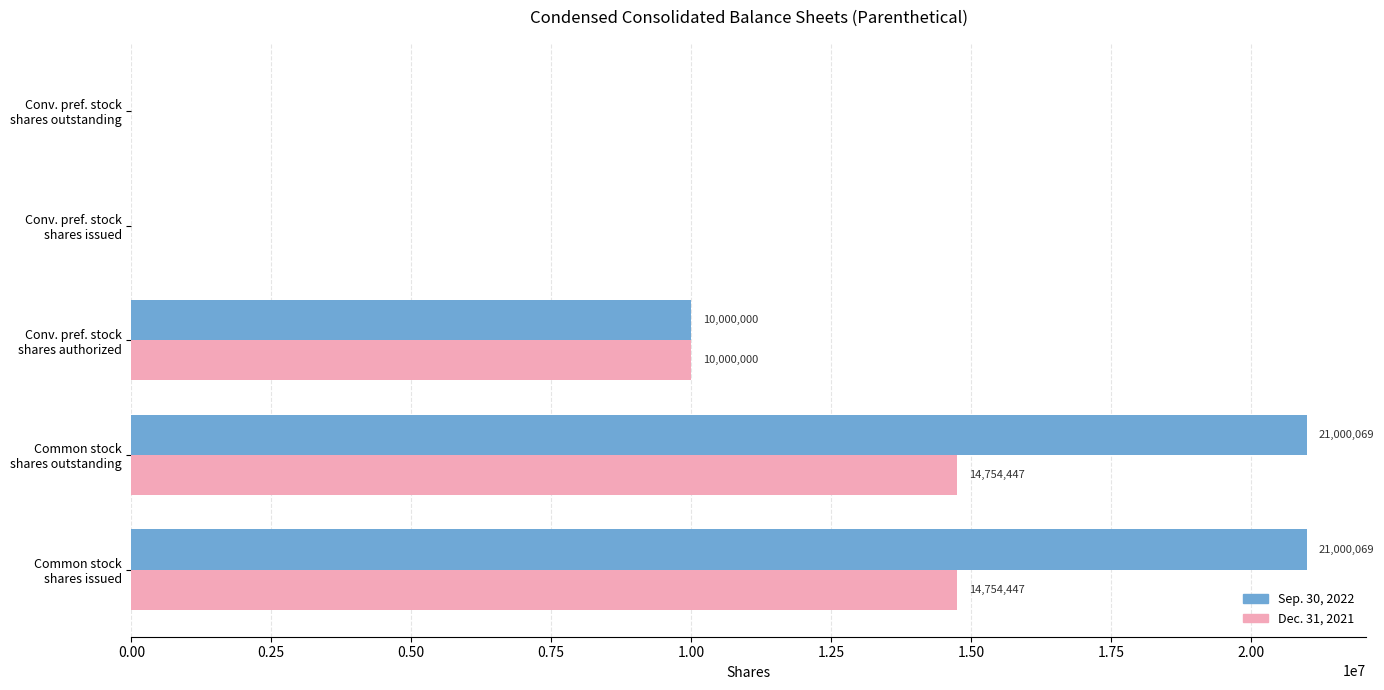

What is the greatest value displayed?

21000069